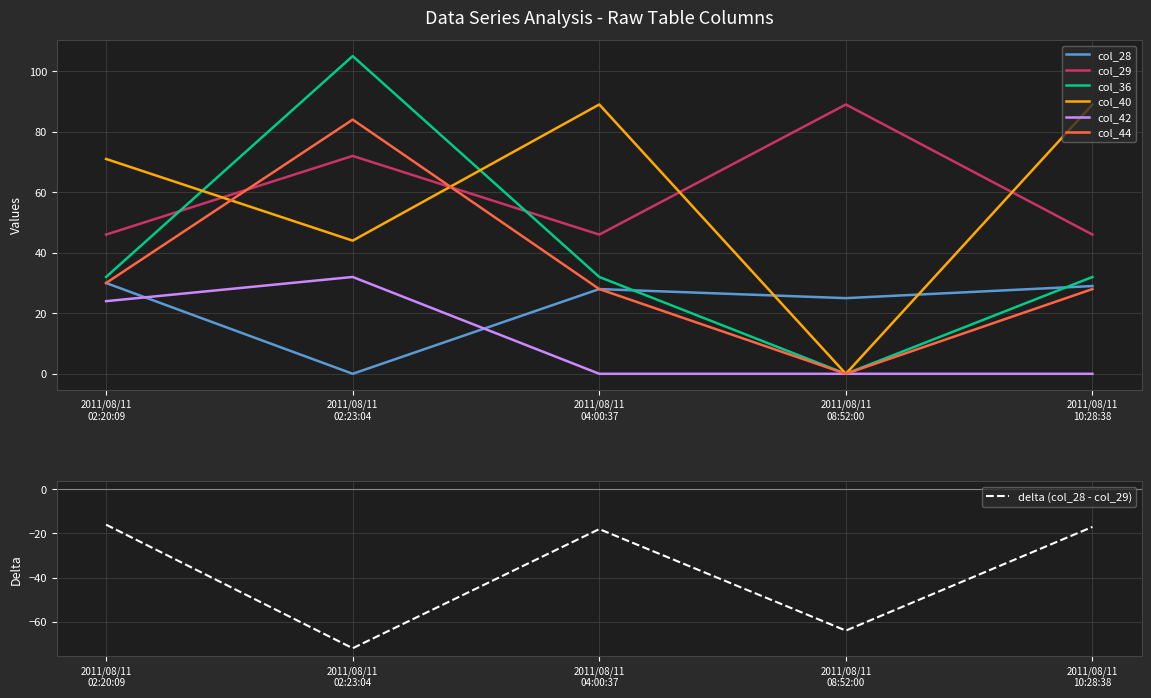

Which has a higher value, 2011/08/11-02:20:09 or 2011/08/11-08:52:00?

2011/08/11-02:20:09